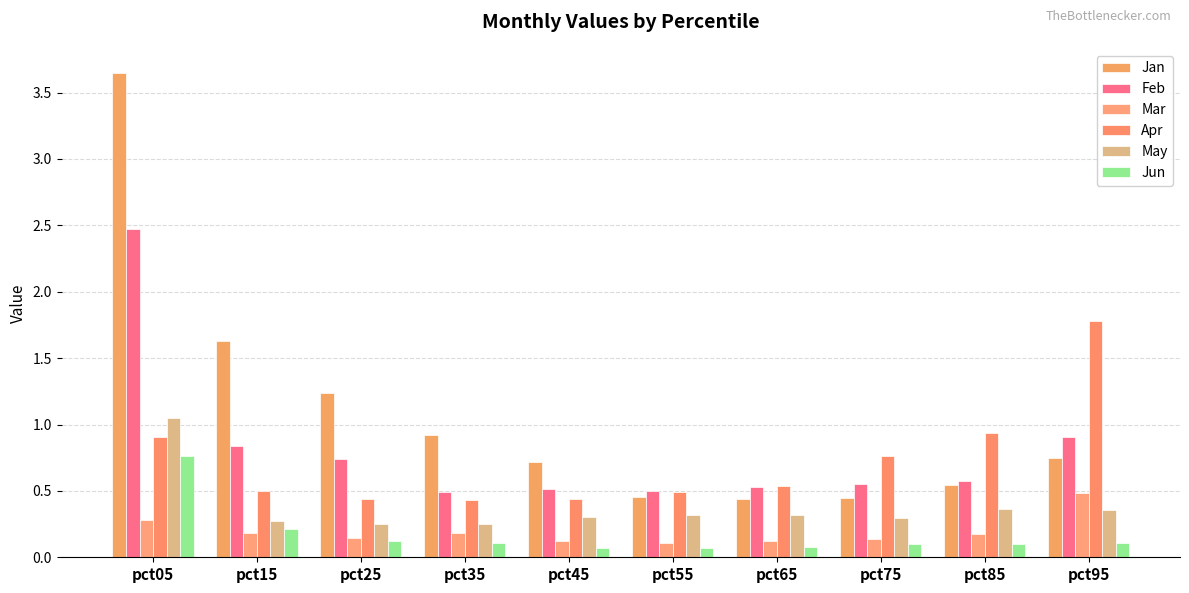

How many data points does each series have?

10